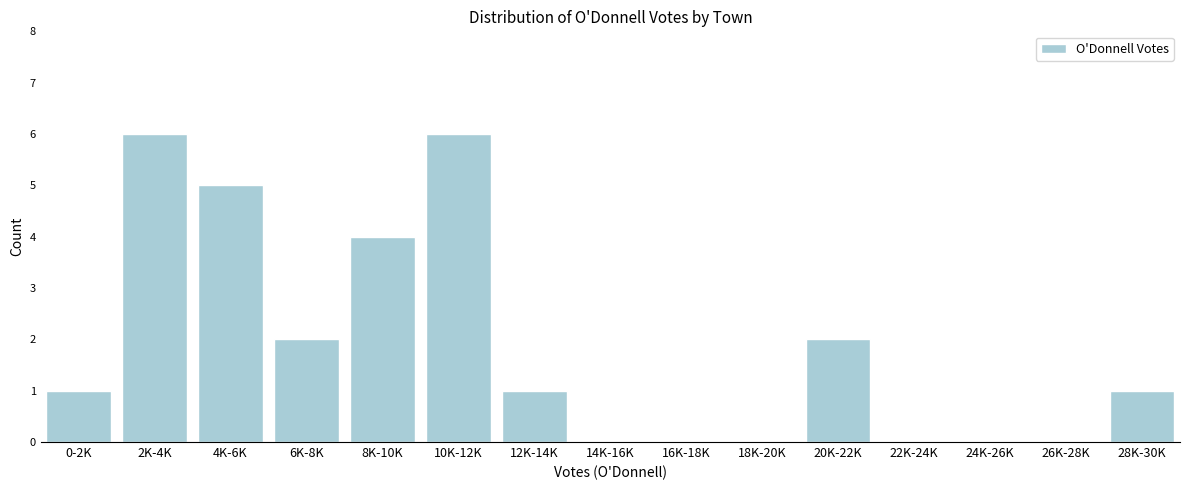

Reading left to right, list all the values displayed in this chart.

0-2K=1	2K-4K=6	4K-6K=5	6K-8K=2	8K-10K=4	10K-12K=6	12K-14K=1	14K-16K=0	16K-18K=0	18K-20K=0	20K-22K=2	22K-24K=0	24K-26K=0	26K-28K=0	28K-30K=1